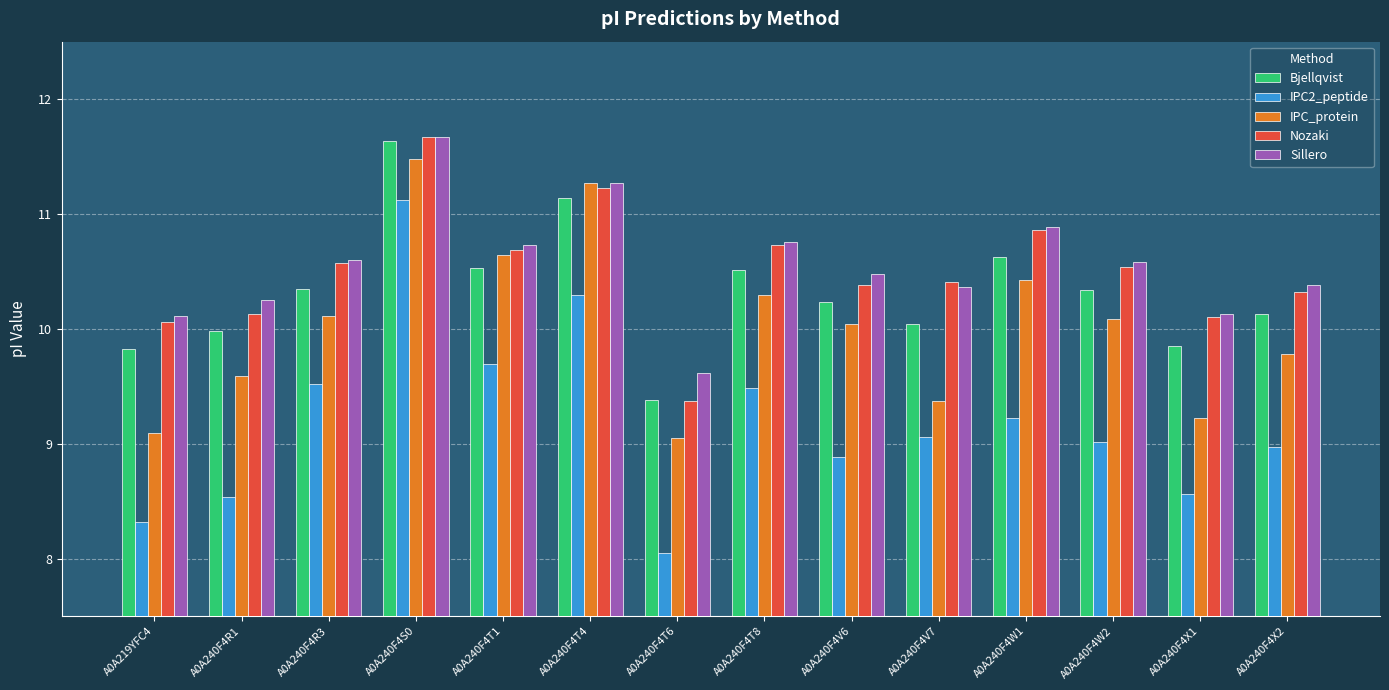

Is the value of Nozaki at A0A240F4V7 greater than the value of Sillero at A0A240F4T1?

No